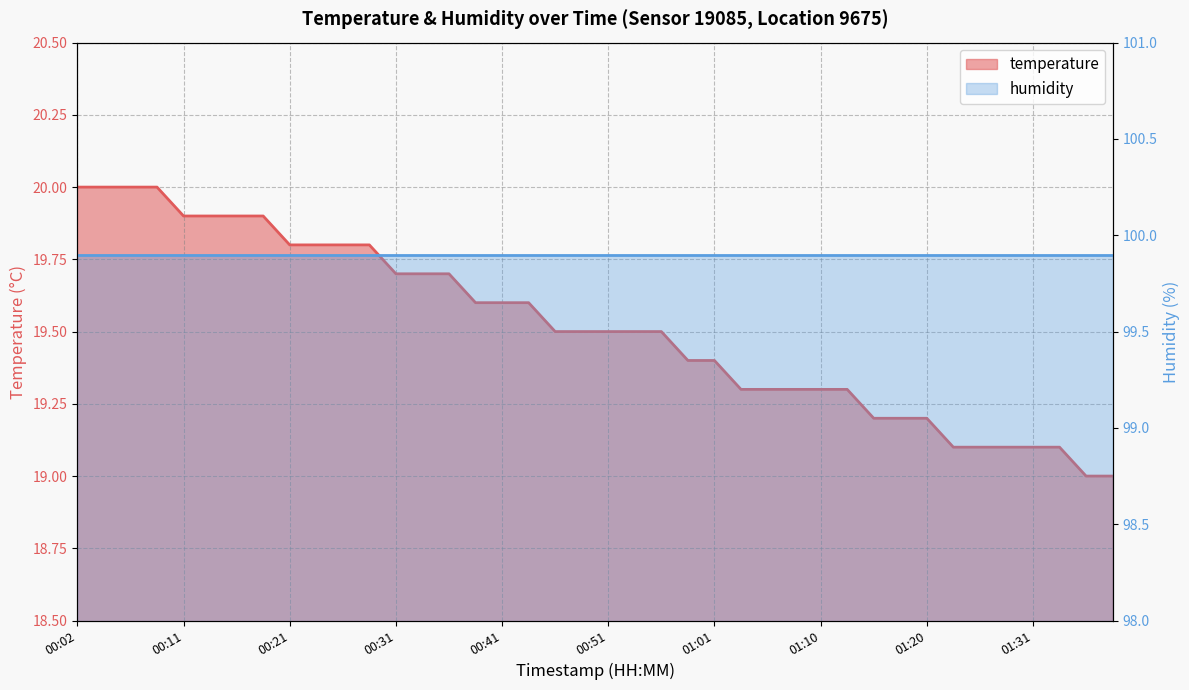

What is the sum of the values at 01:38 and 01:36?

38.0